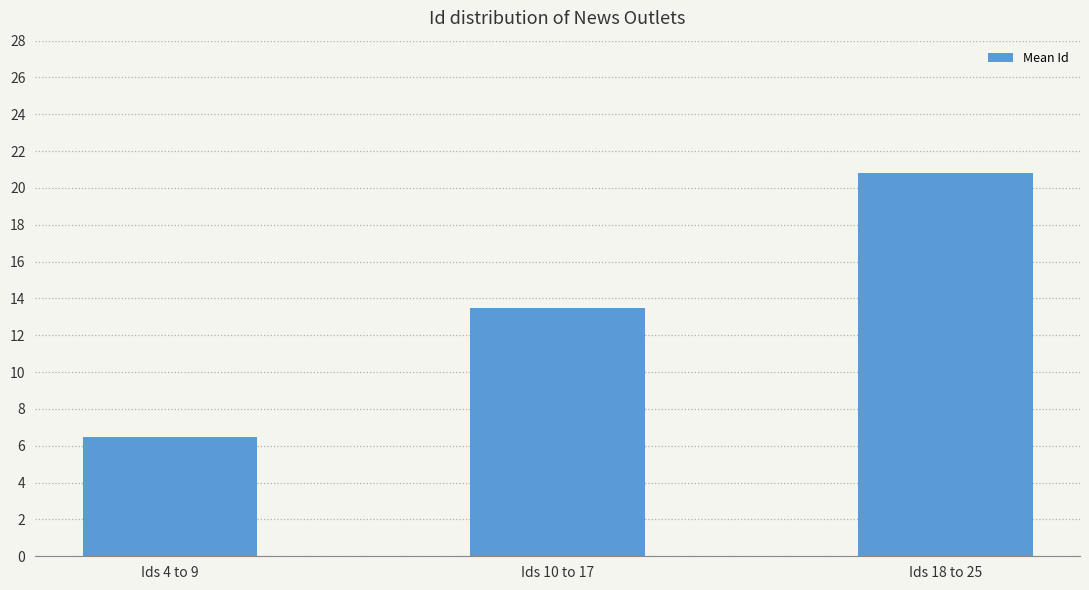

What is the average value?

13.6